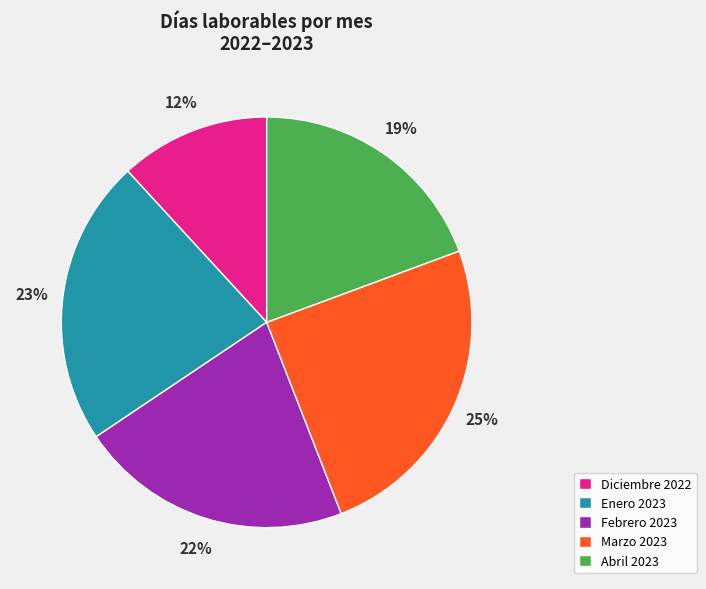

Which category has the biggest portion of the pie?

Marzo 2023